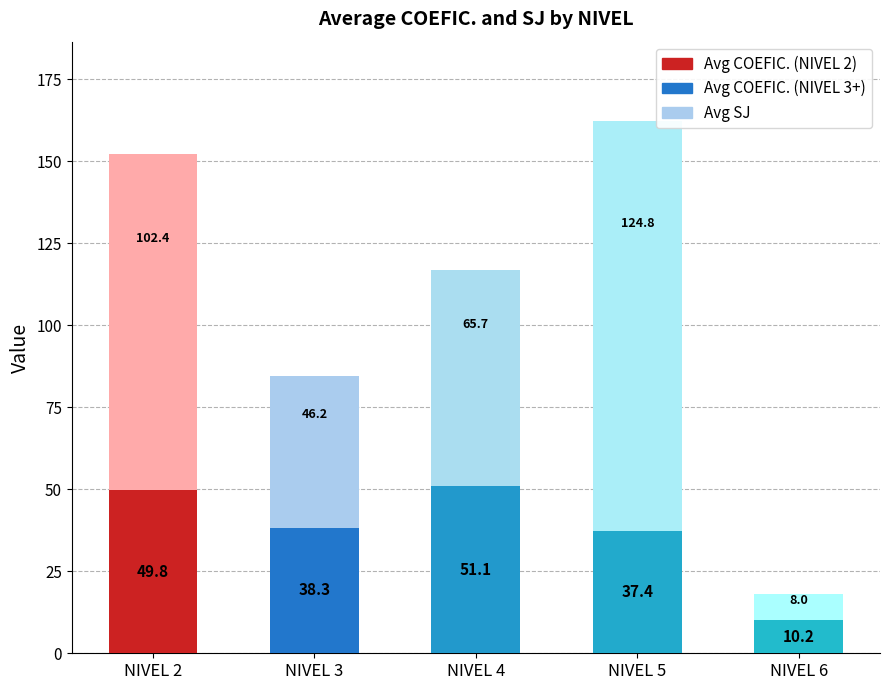

How many categories are shown in the chart?

5